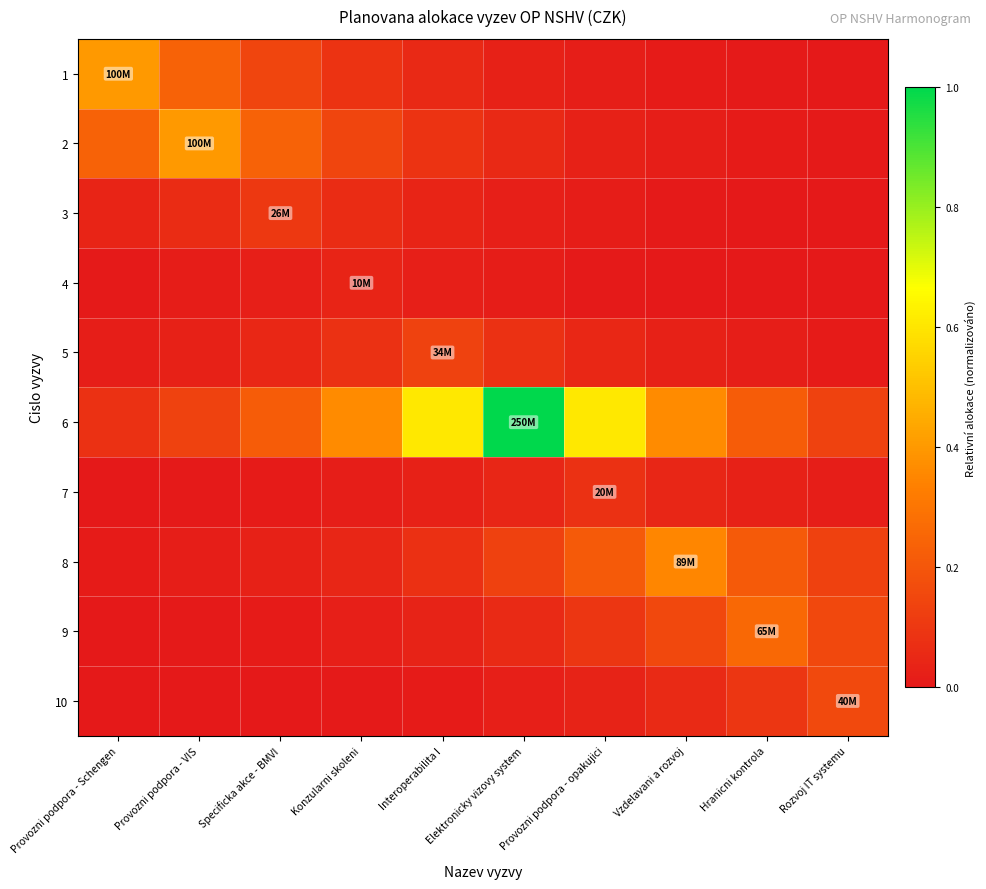

At which category is the sum across all series the highest?

Elektronicky vizovy system